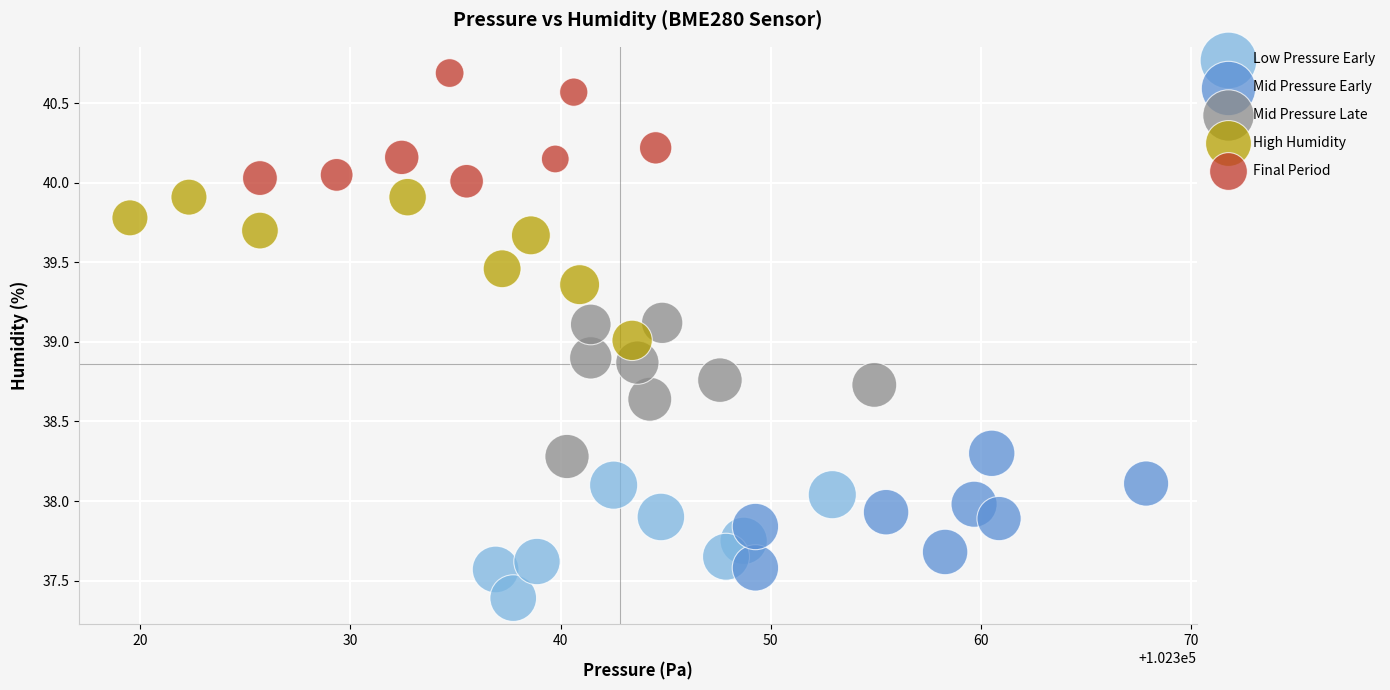

Which series contains the lowest Y value?

Low Pressure Early